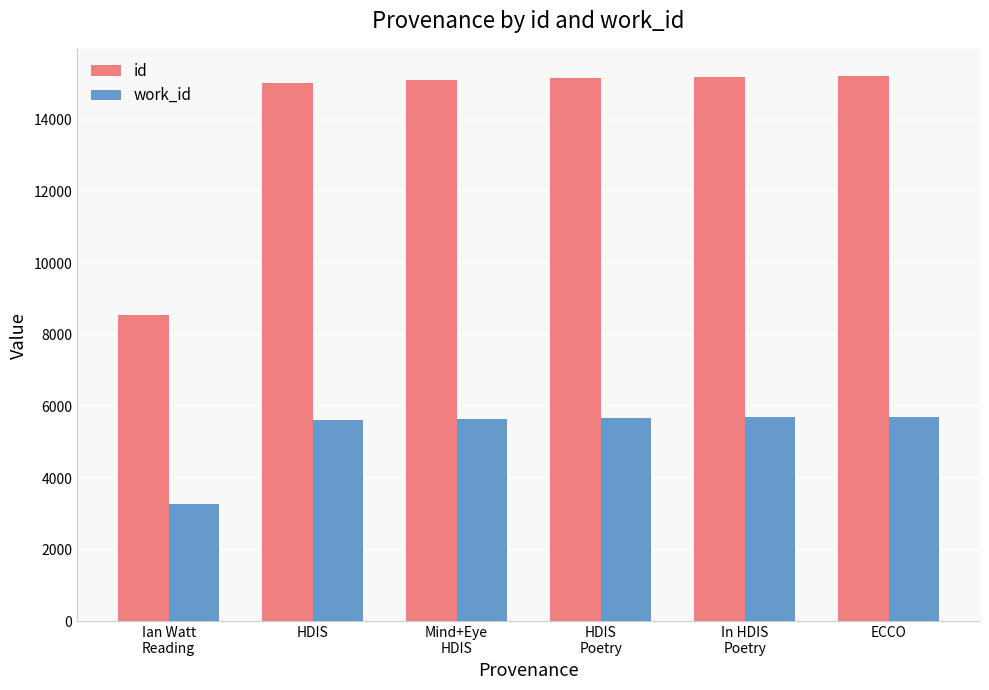

What is the total value across all series at HDIS?

20641